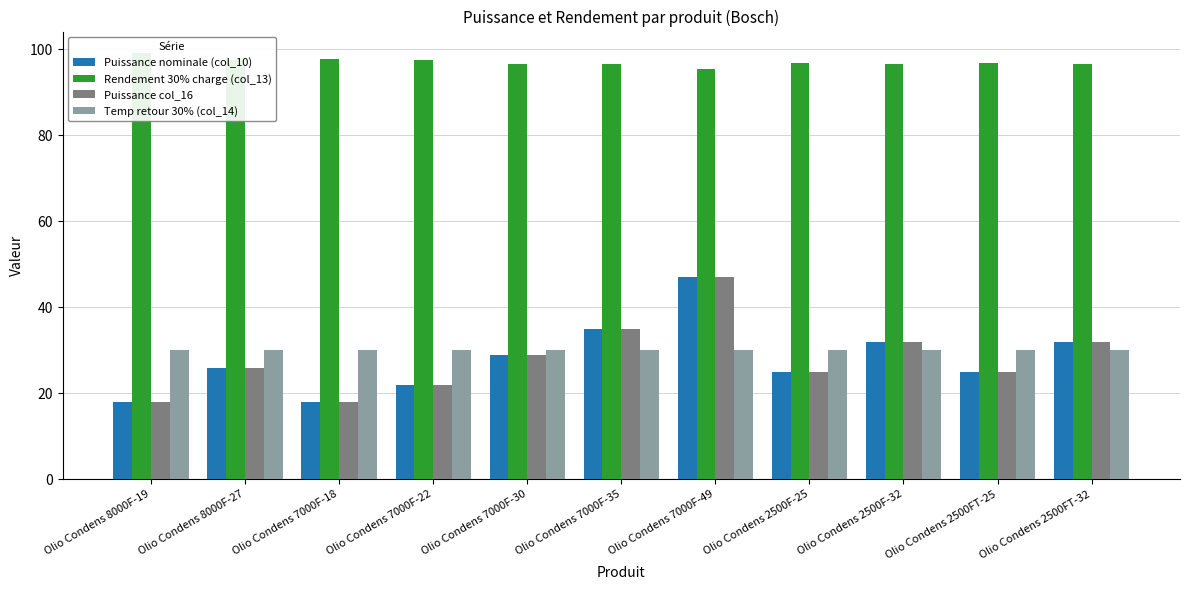

What is the difference between the maximum and second lowest values in the Rendement 30% charge (col_13) series?

2.7